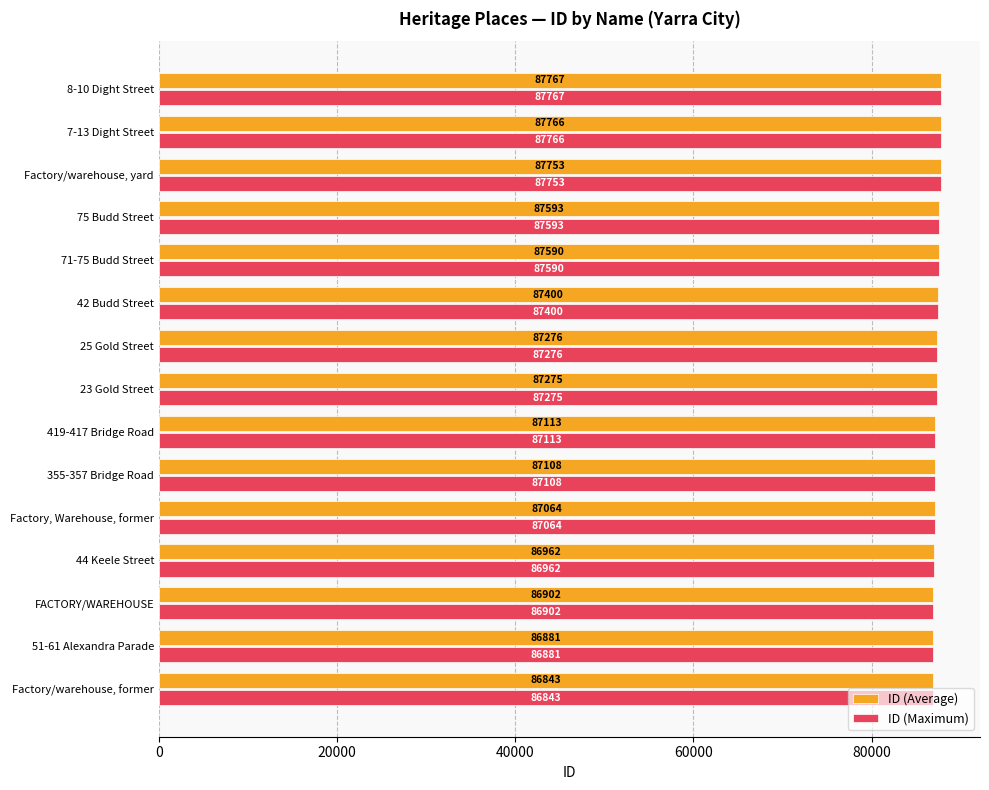

Is it true that ID (Maximum) equals 154791 at 419-417 Bridge Road?

False